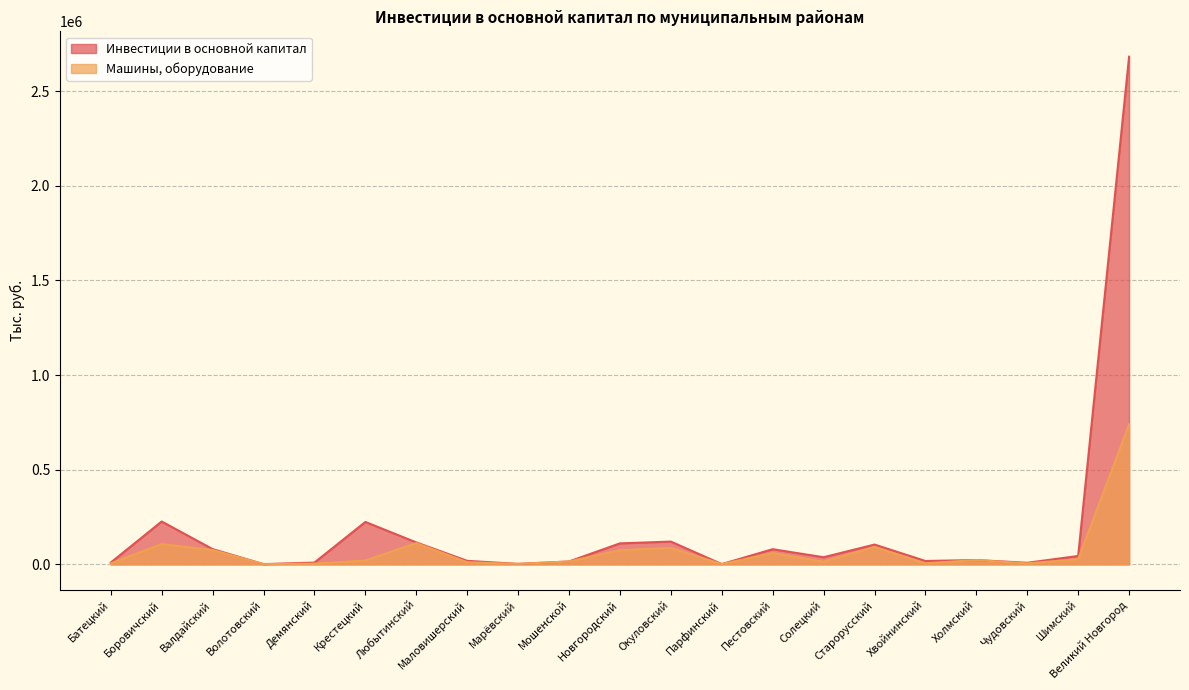

What is the smallest value displayed?

1029